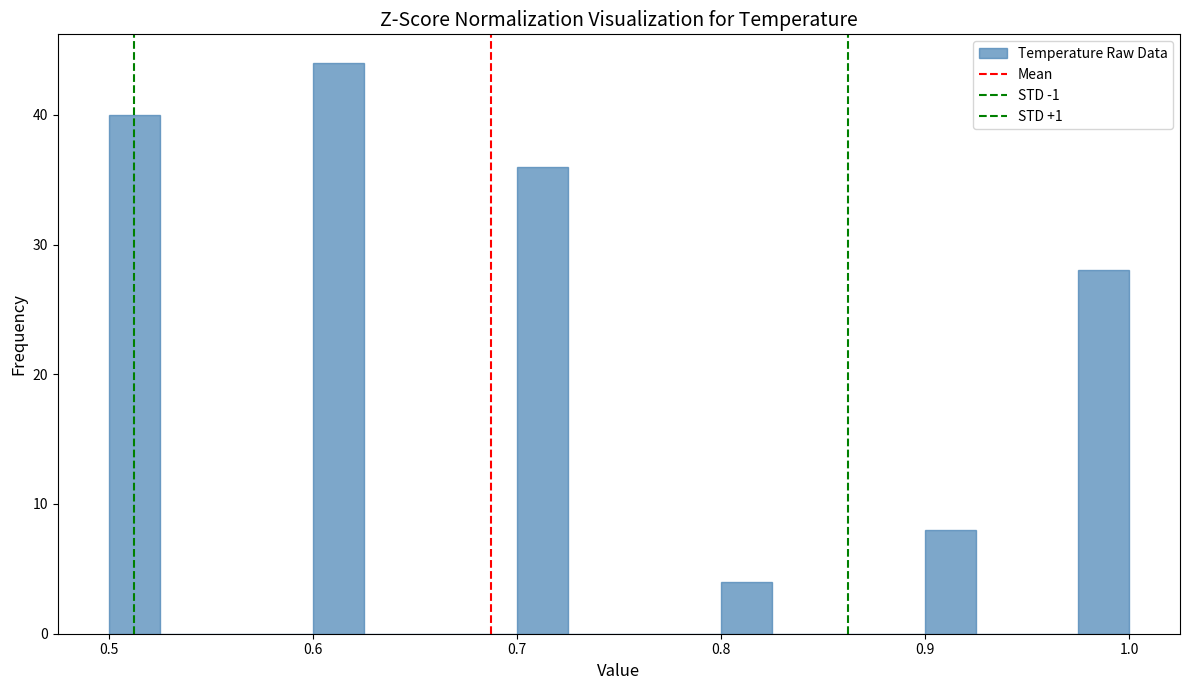

Around what value on the x-axis is the tallest bar? Give the approximate position of its centre, as read against the axis.

0.61